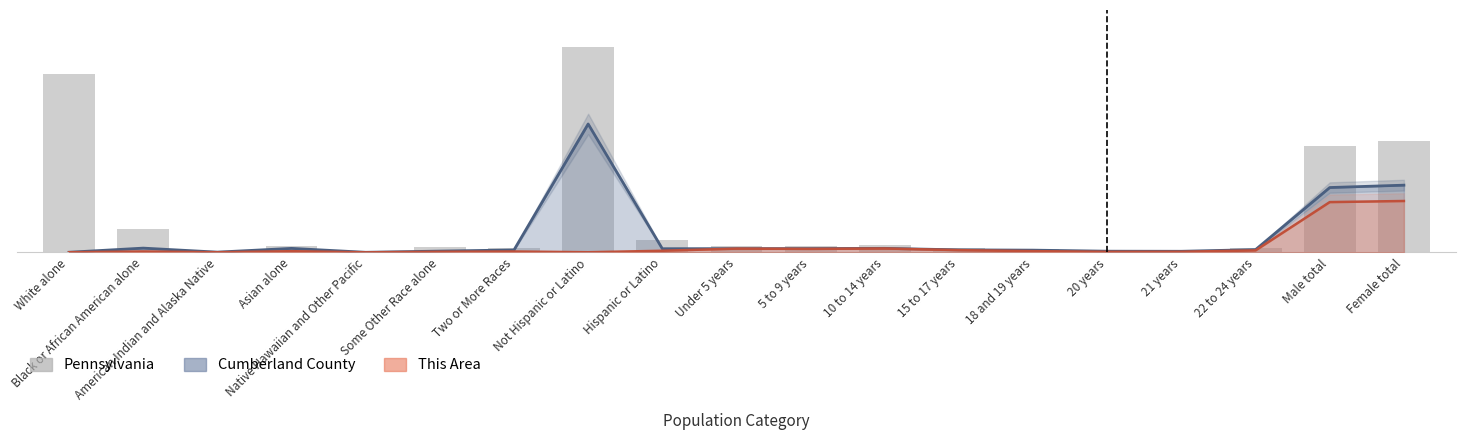

Which category has the highest value across all series?

Not Hispanic or Latino